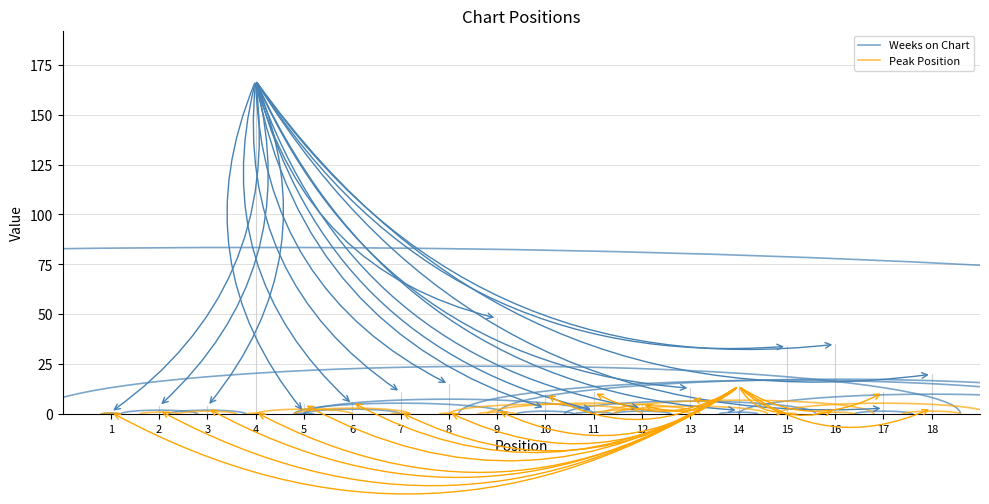

The value of Peak Position at 13 is 8. True or false?

True